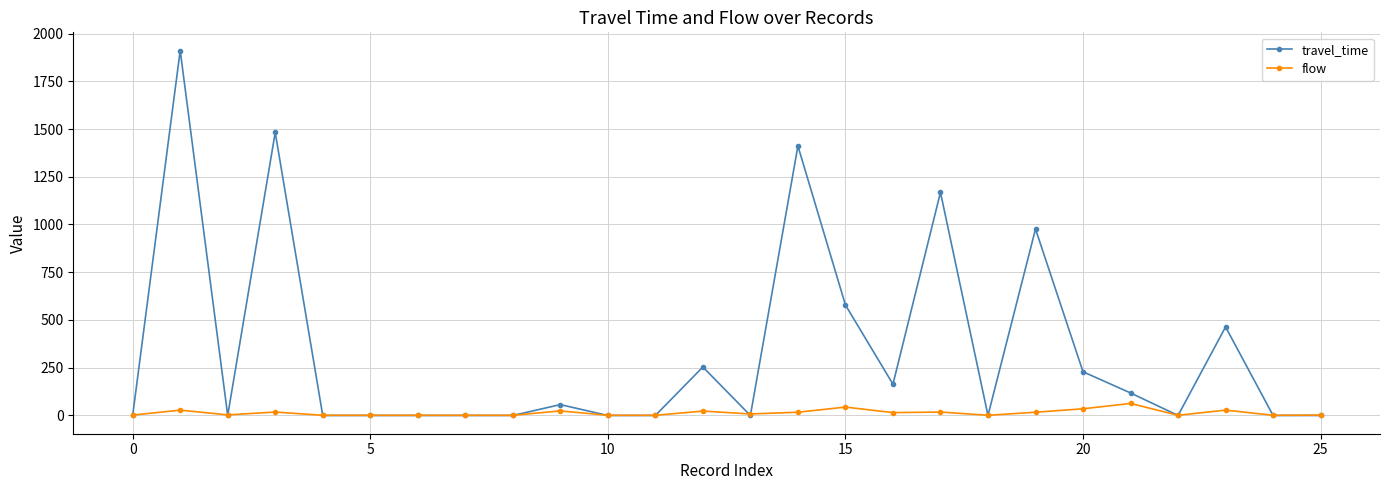

How many data points in flow are less than 7?

13